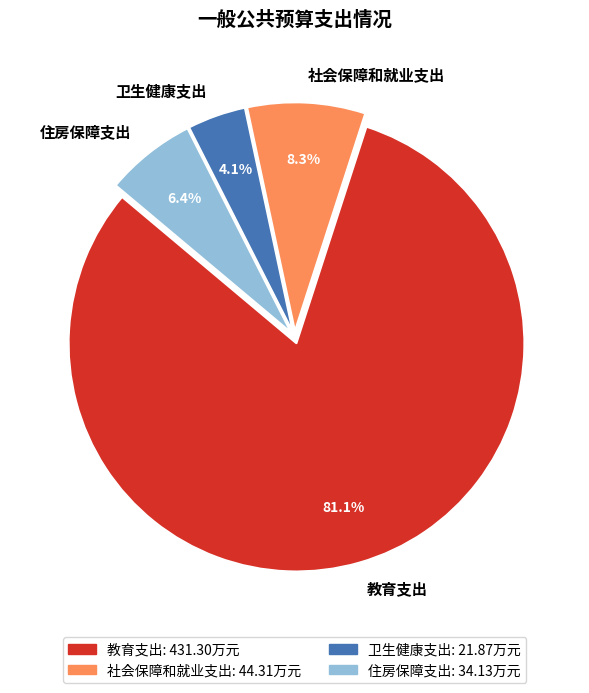

Is it true that 教育支出 is 81% of the pie?

True